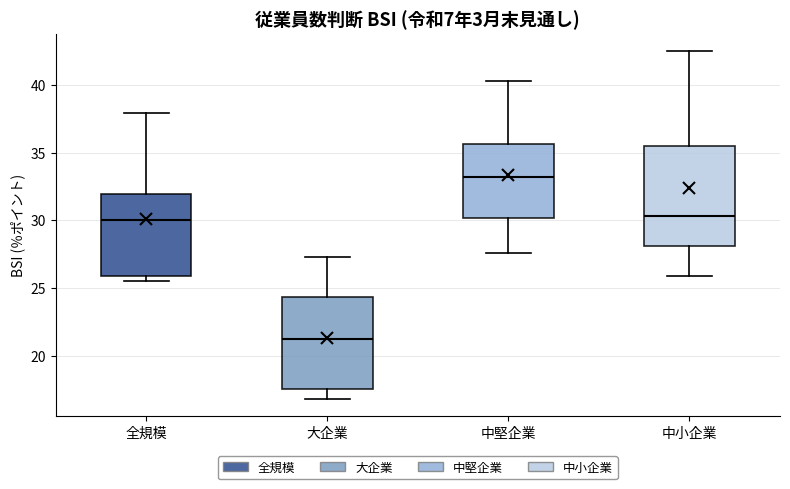

Which box is the tallest, from its lower edge to its upper edge?

中小企業